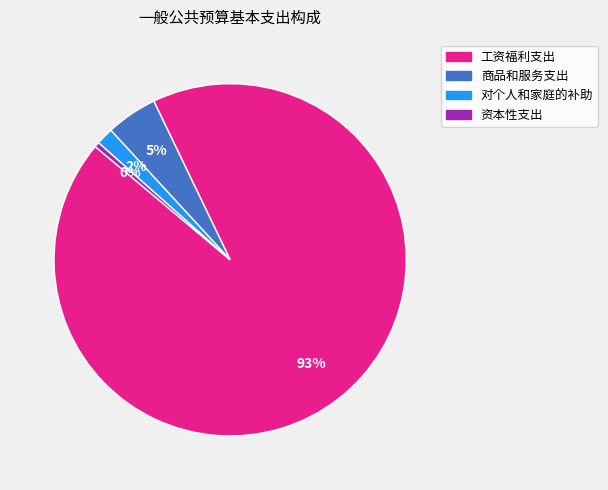

What is the smallest slice in the pie chart?

资本性支出